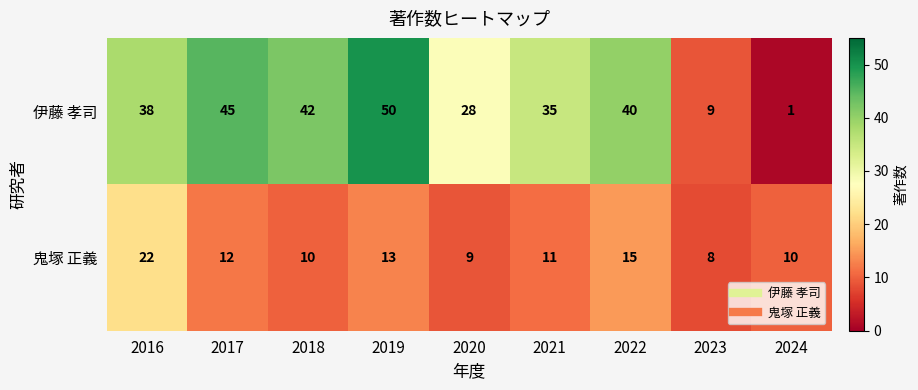

At how many categories does at least one series exceed 26?

7